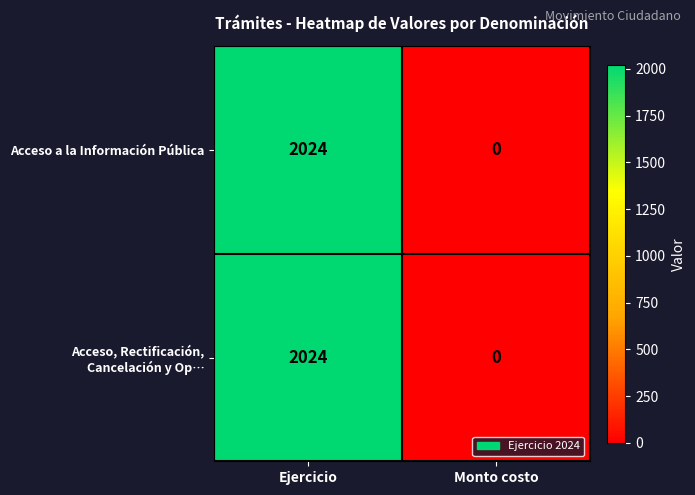

At which category is the sum across all series the highest?

Ejercicio